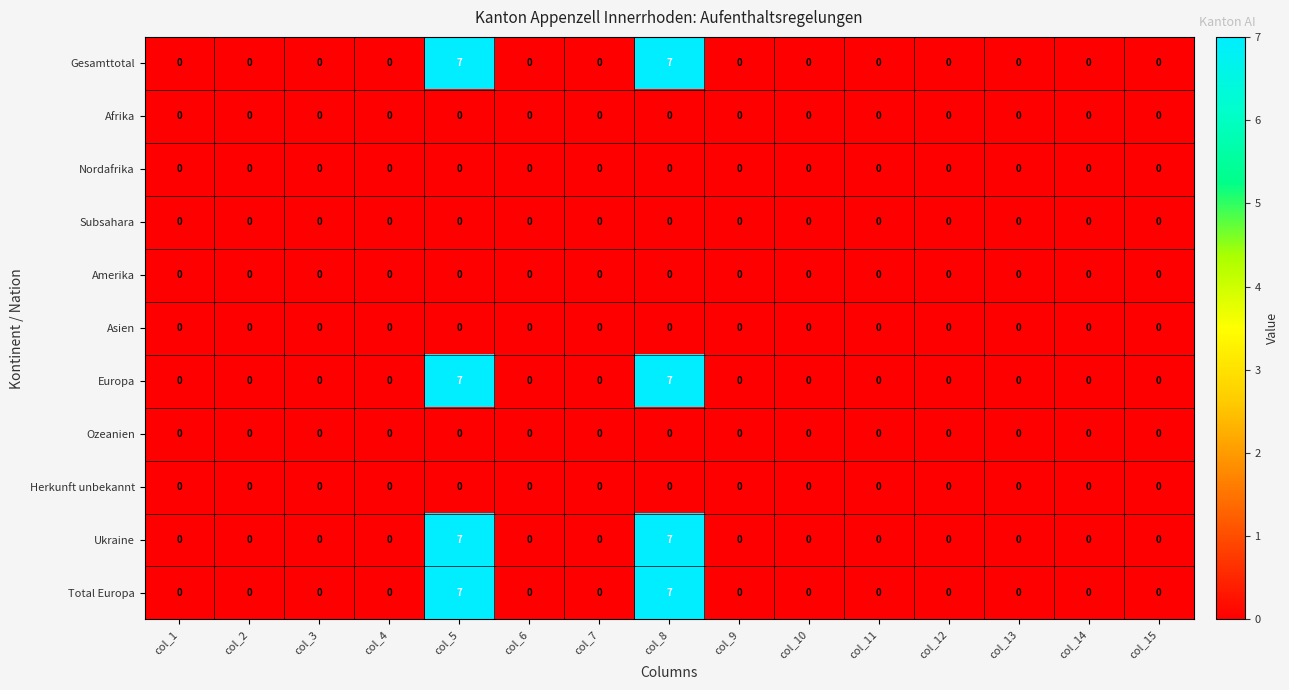

The value of Asien at col_11 is 0. True or false?

True